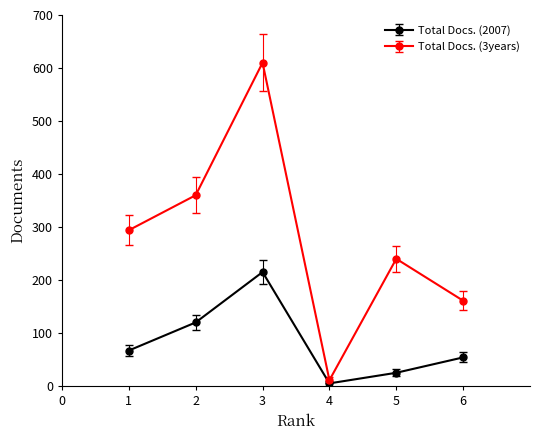

What is the difference between the maximum and minimum values in the Total Docs. (2007) series?

210